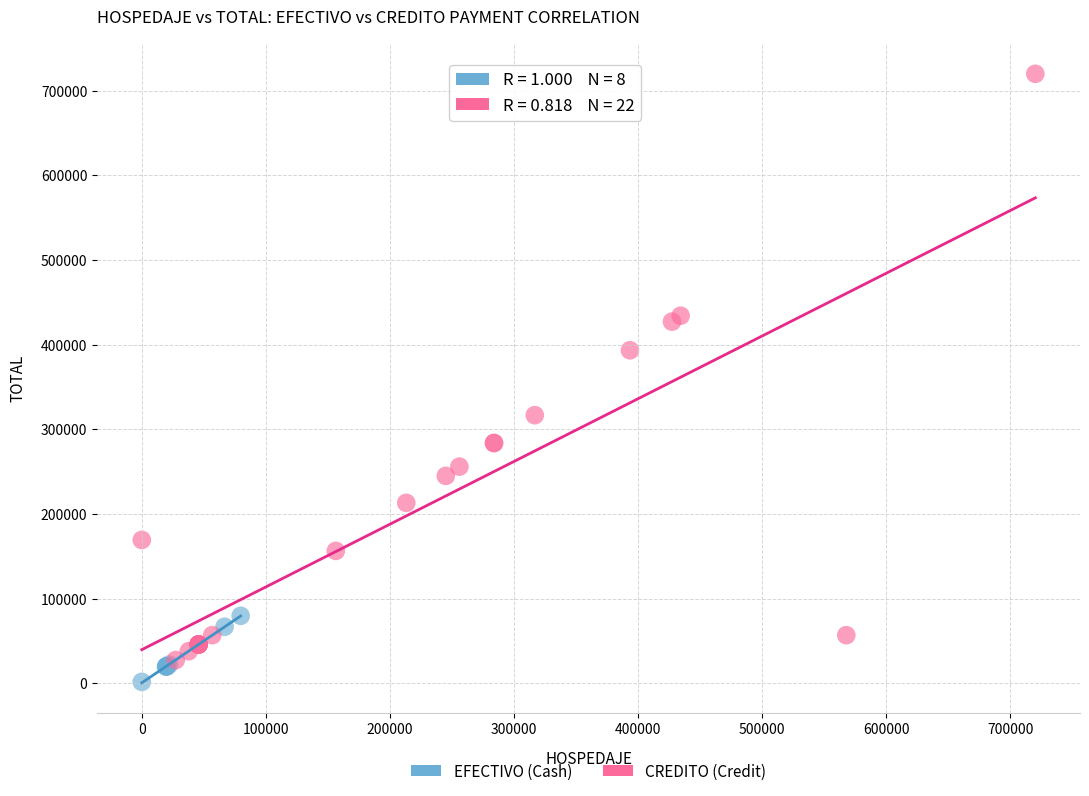

What are all the series names shown in the legend?

EFECTIVO (Cash), CREDITO (Credit)